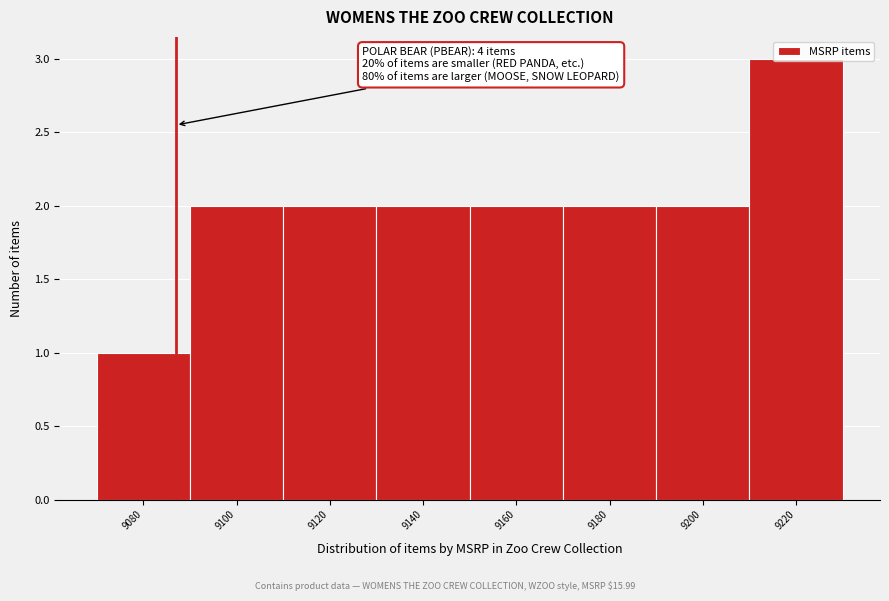

Which category has the highest value across all series?

9220